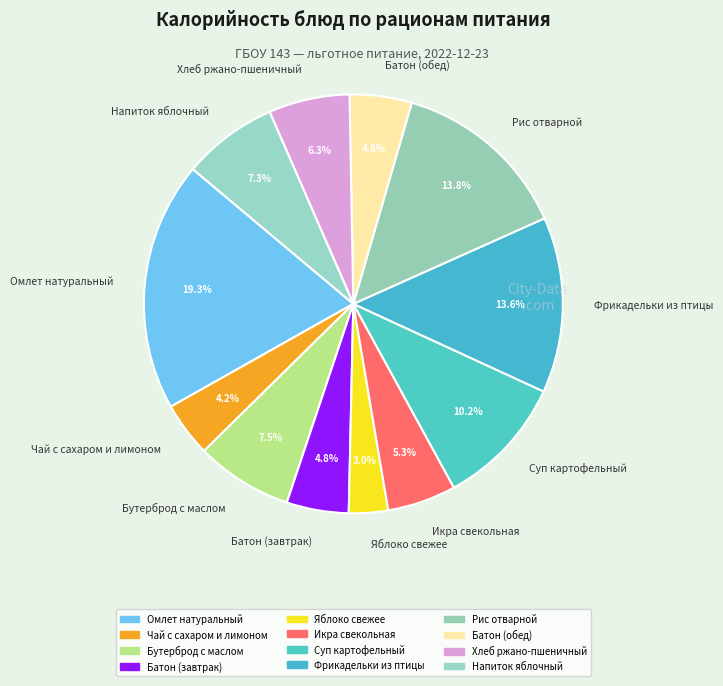

To the nearest percent, what percentage of the pie is Батон (обед)?

5%